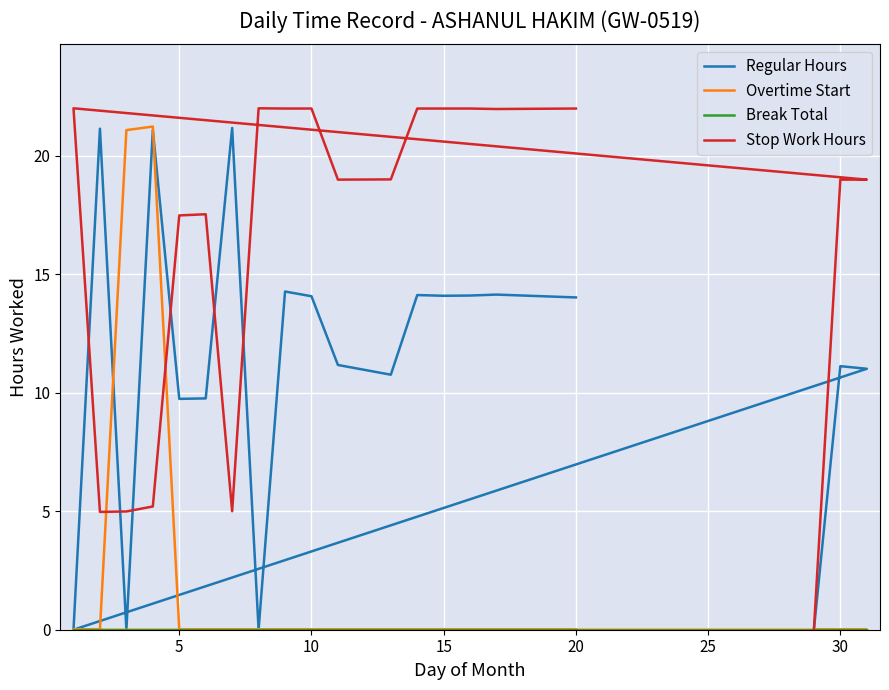

What are all the series names shown in the legend?

Regular Hours, Overtime Start, Break Total, Stop Work Hours